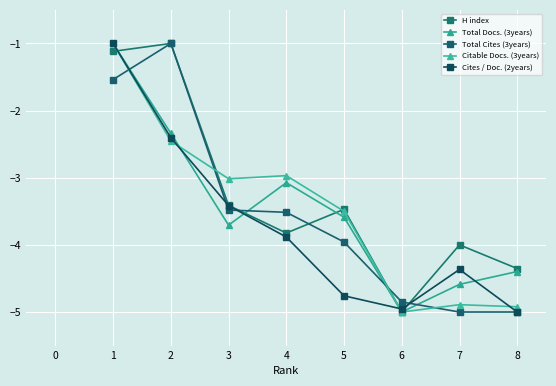

Between which two adjacent categories do Citable Docs. (3years) and H index first intersect?

1 and 2